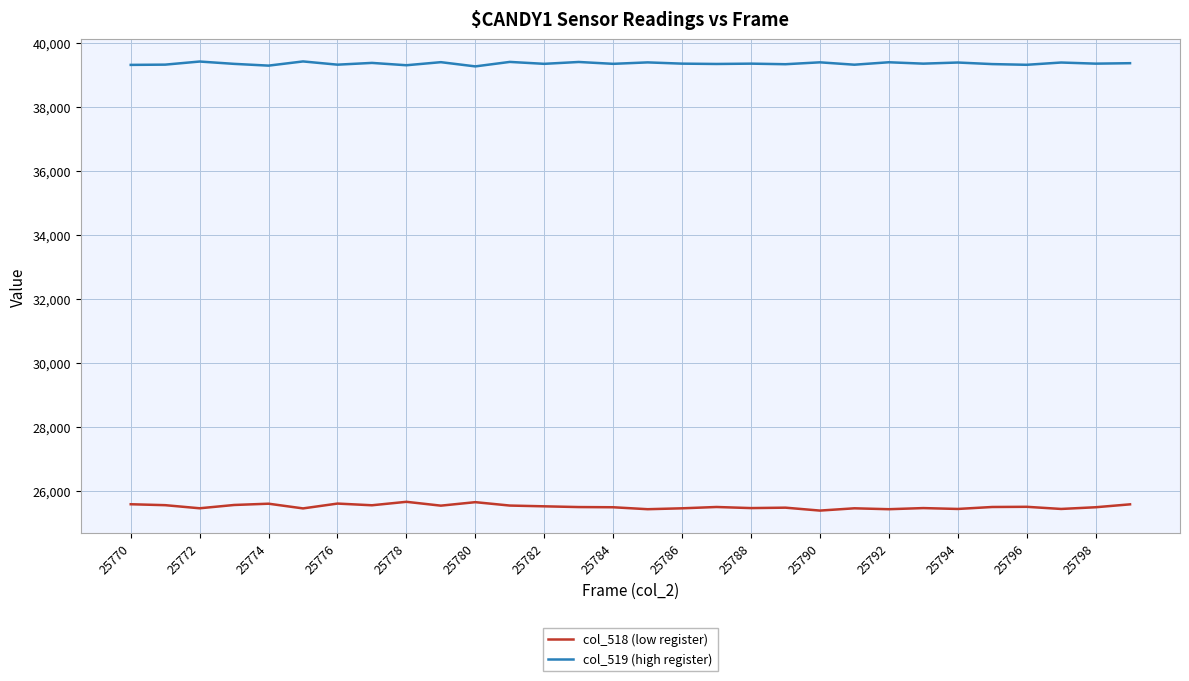

How many lines are shown in the chart?

2